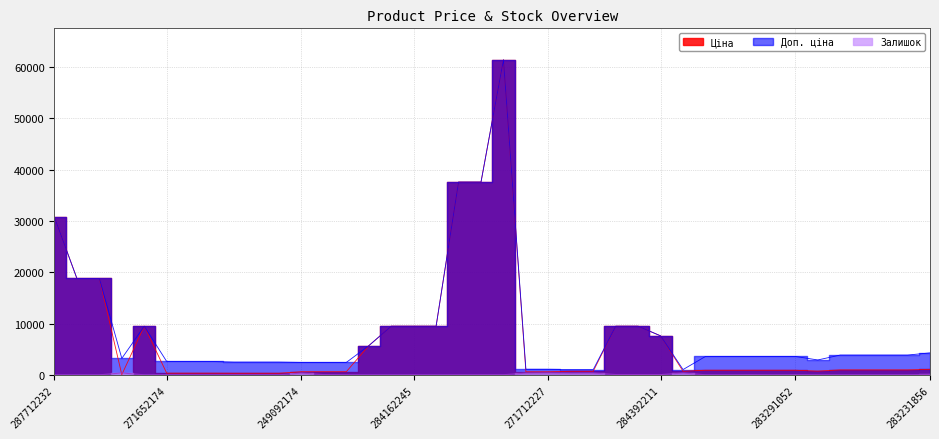

True or false: Залишок and Доп. ціна cross at least once.

False